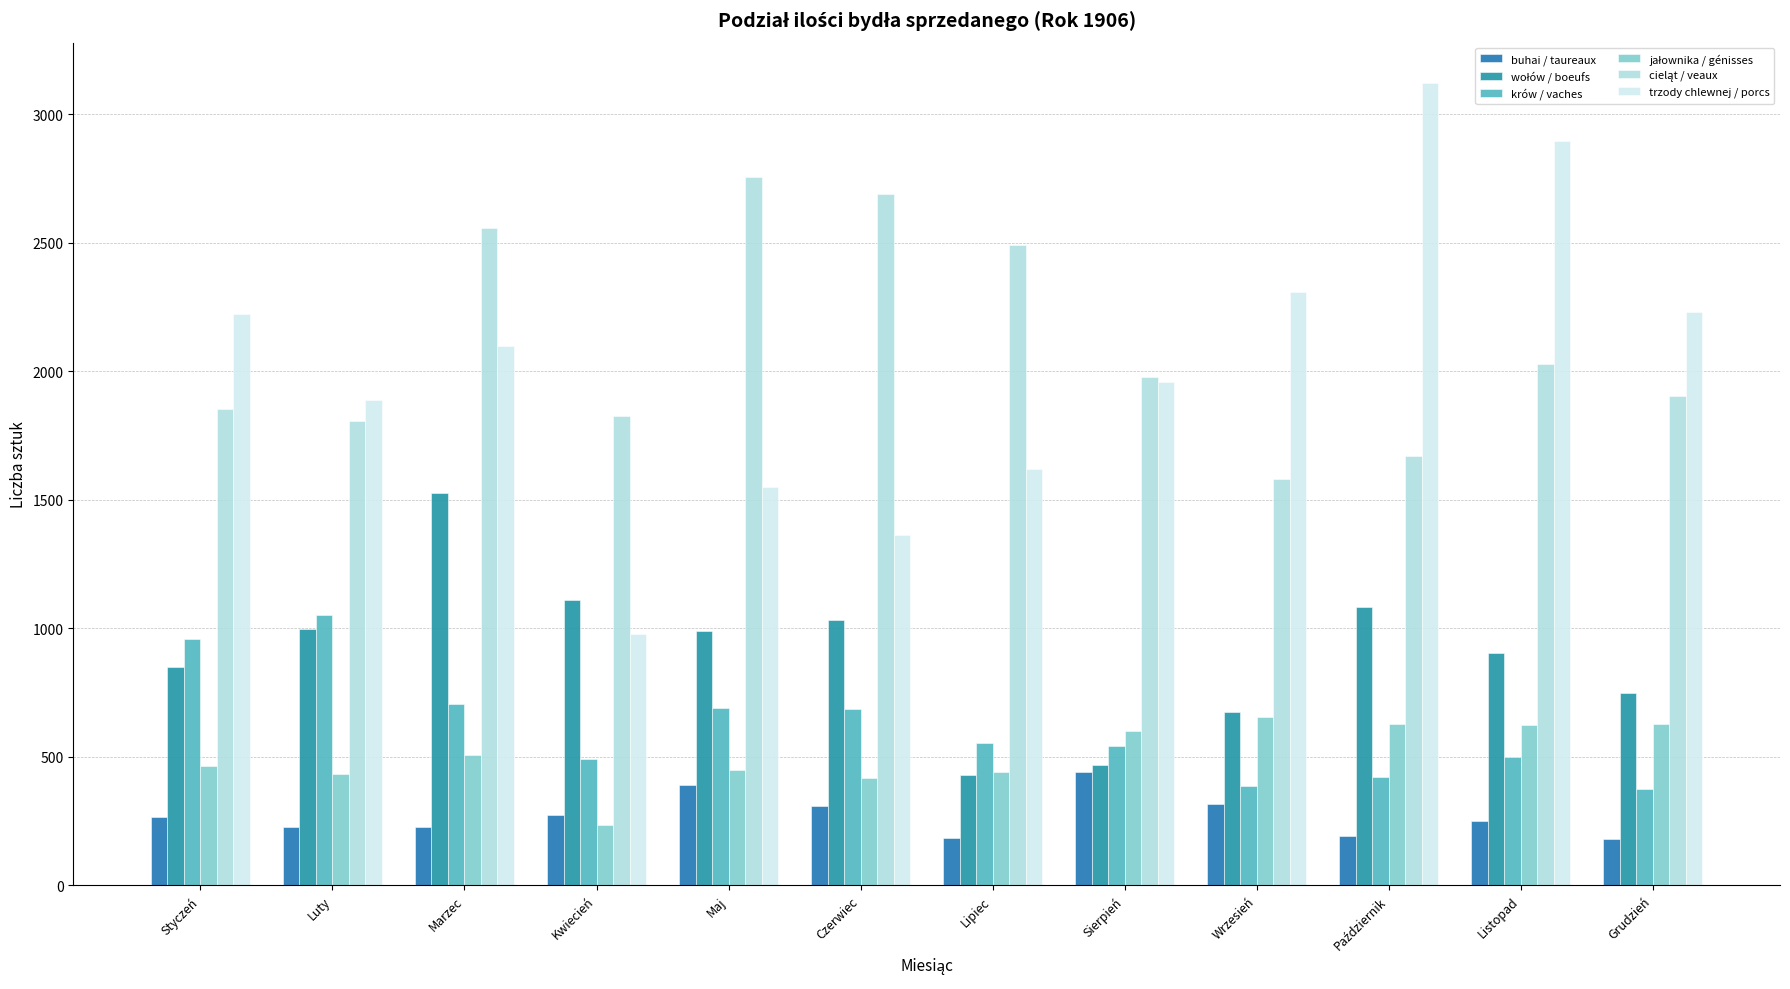

What is the approximate value of jałownika / génisses at Grudzień?

628